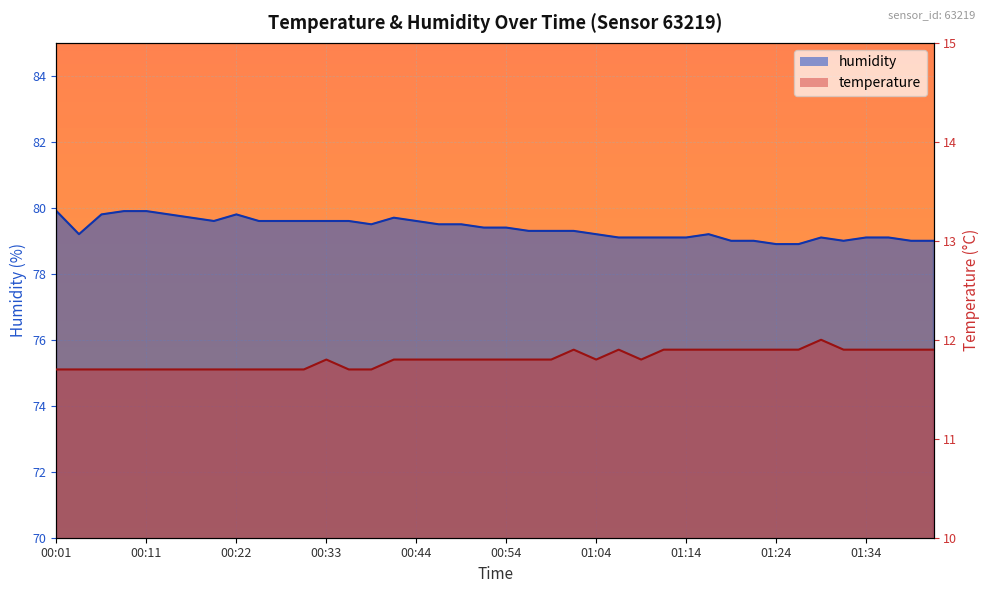

How many data points does each series have?

40